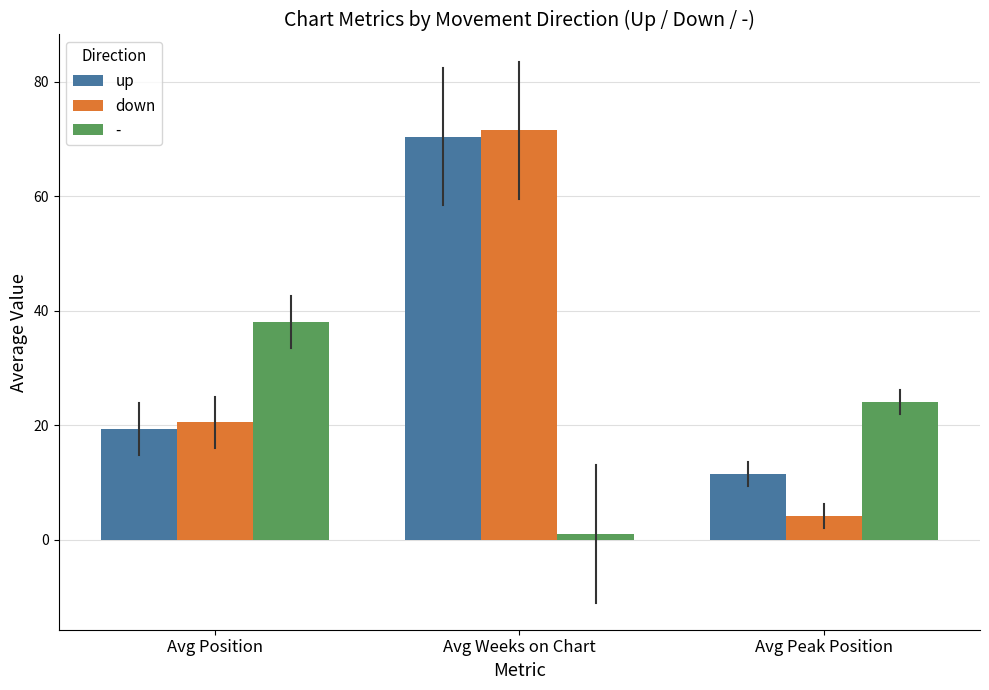

Reading right to left, transcribe all the data shown in this chart.

up: 11.5	70.4	19.3
down: 4.1	71.5	20.5
-: 24.0	1.0	38.0